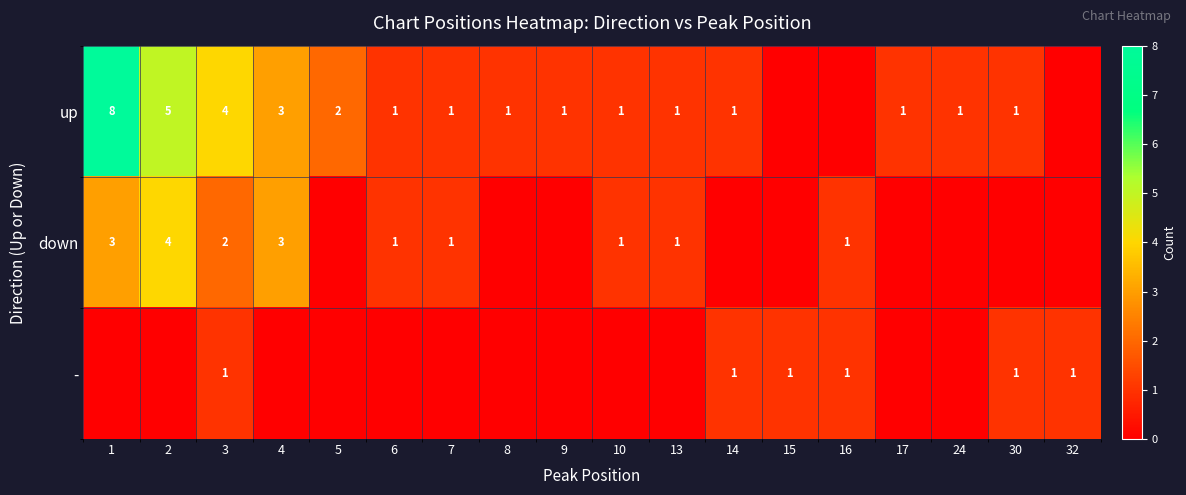

The down series shows 1 at 16. True or false?

True